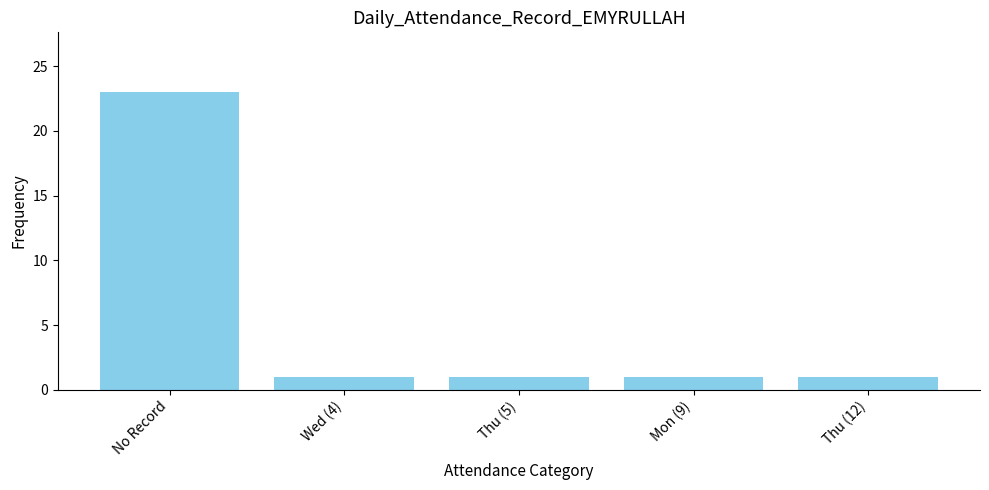

What is the sum of the values at No Record and Thu (5)?

24